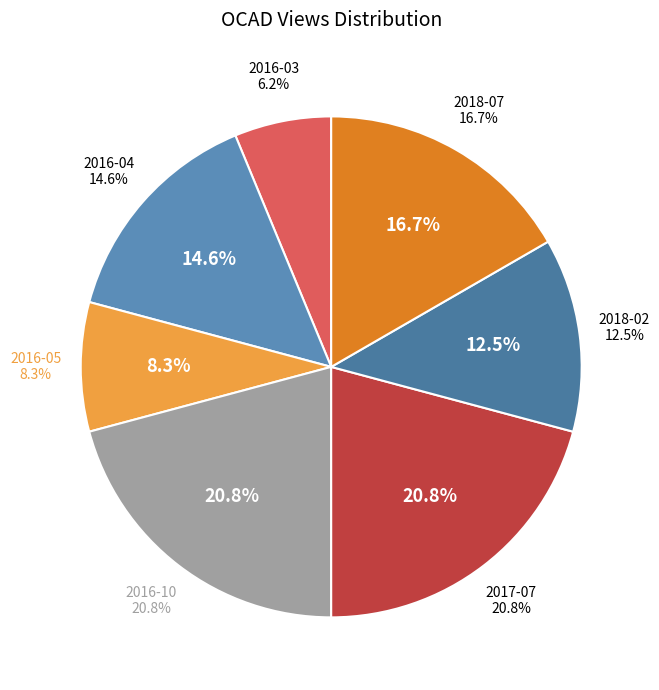

How many slices are in this pie chart?

7